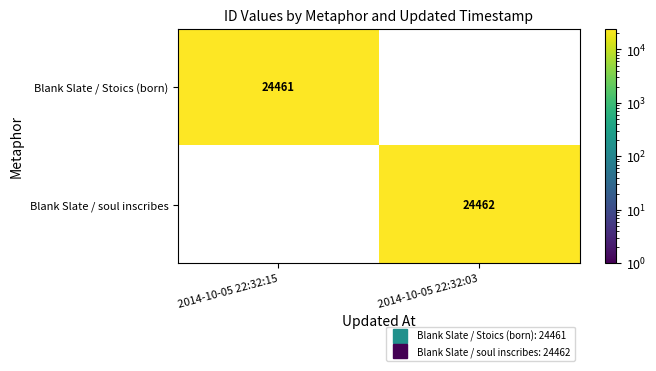

What is the maximum value shown in the chart?

24462